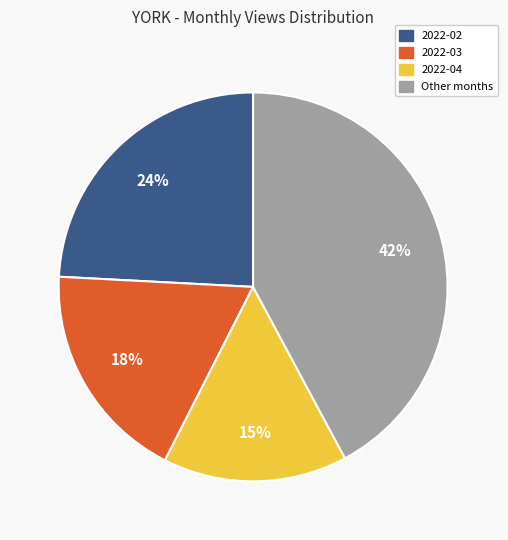

Is there any slice that represents more than half of the pie?

No